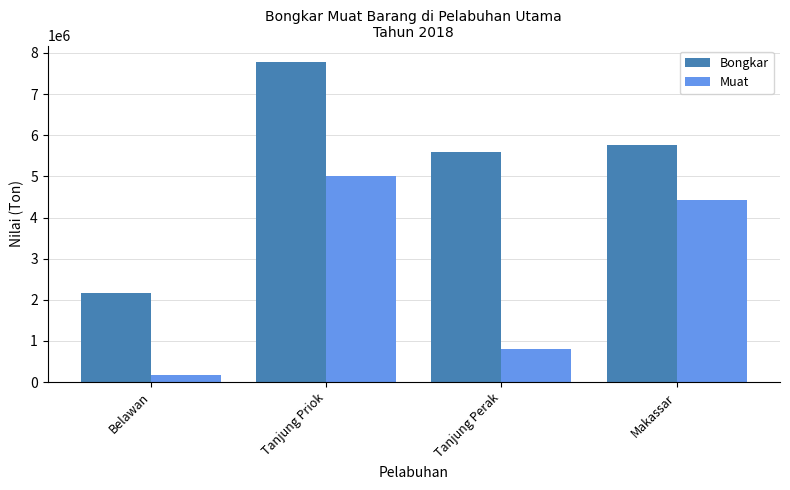

At which label is Bongkar closest to 4982030?

Tanjung Perak